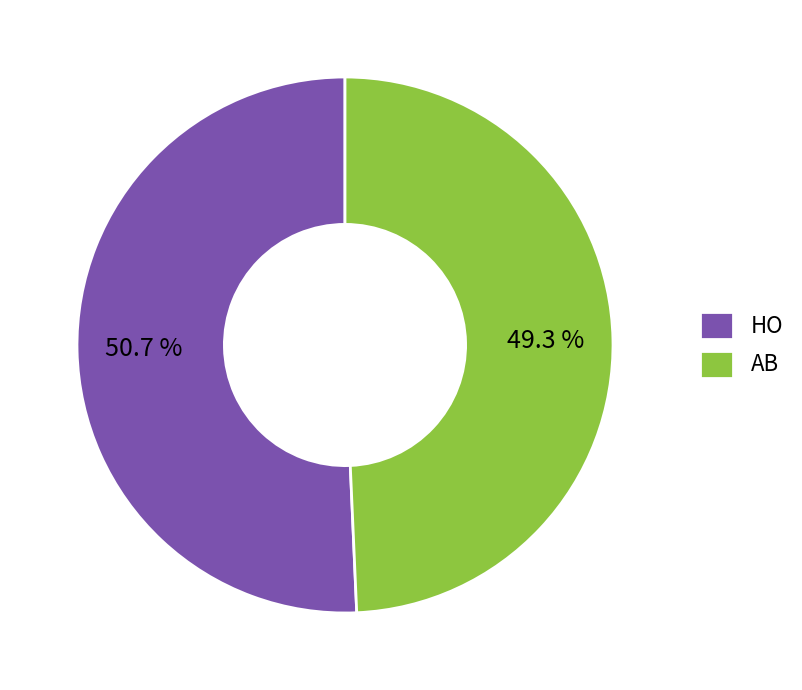

Which slice is the smallest?

AB